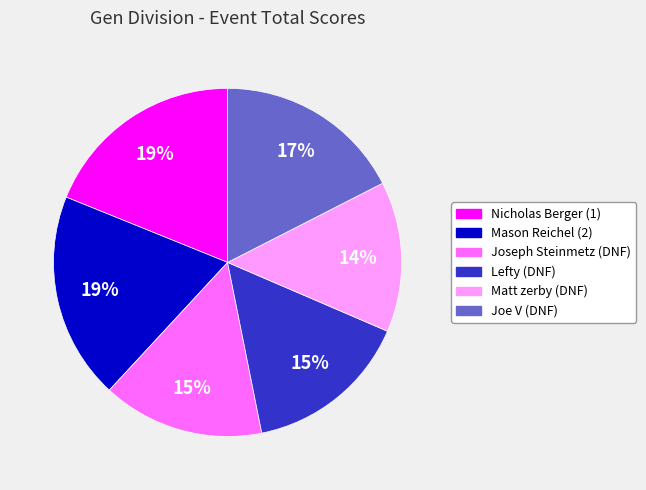

To the nearest percent, what portion does Joe V (DNF) represent?

17%